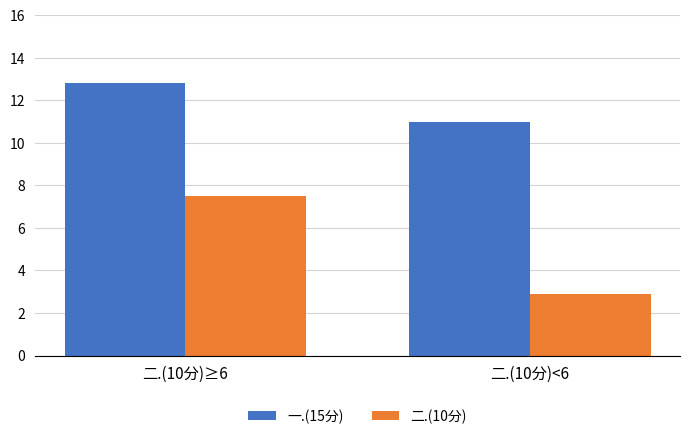

How many data points in 一.(15分) are less than 12?

1